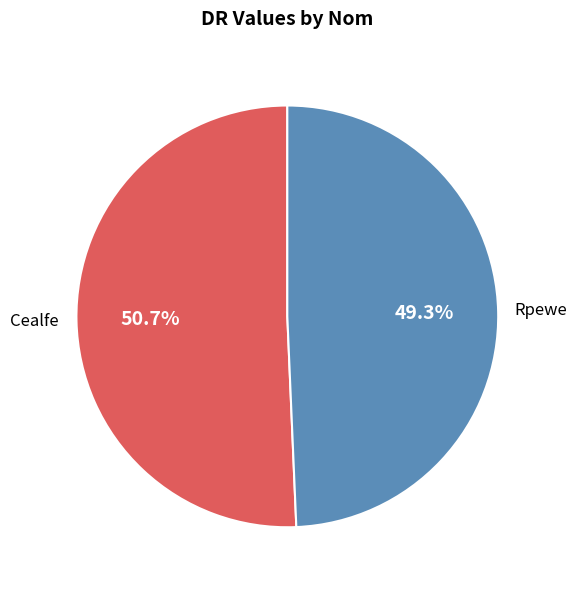

To the nearest percent, what is the average slice percentage?

50%